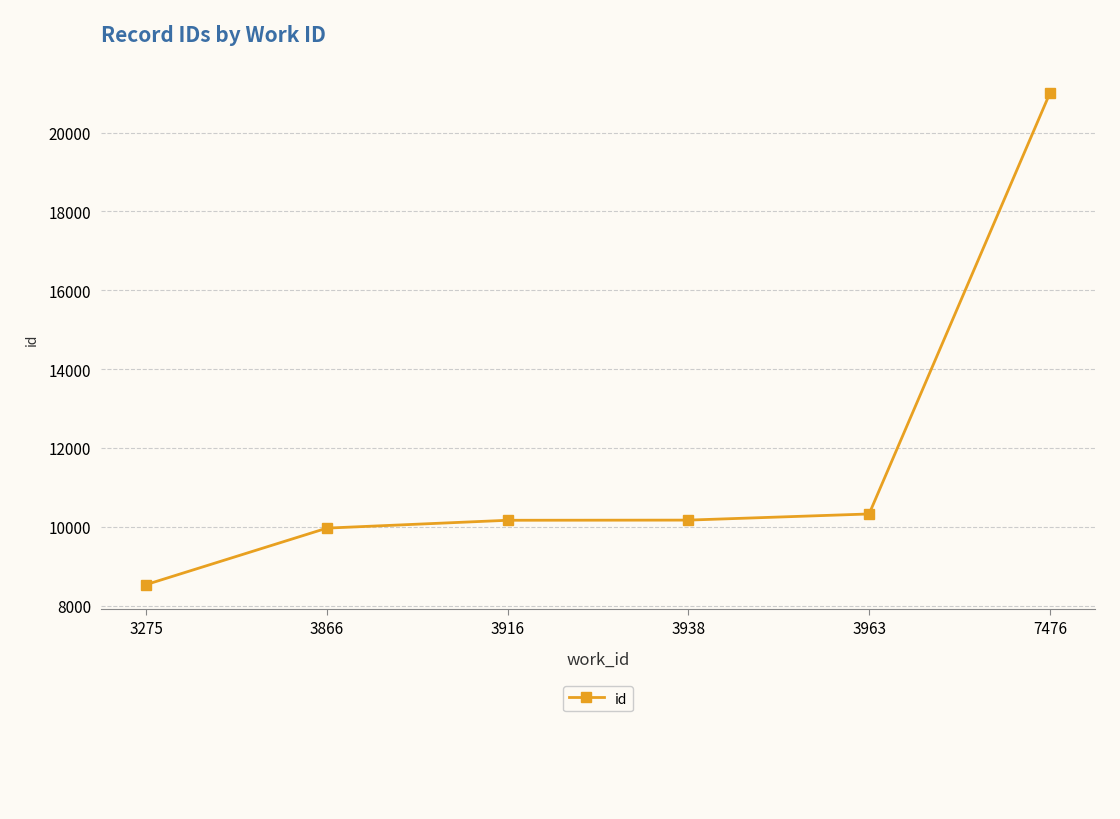

What is the sum of the values at 3938 and 7476?

31165